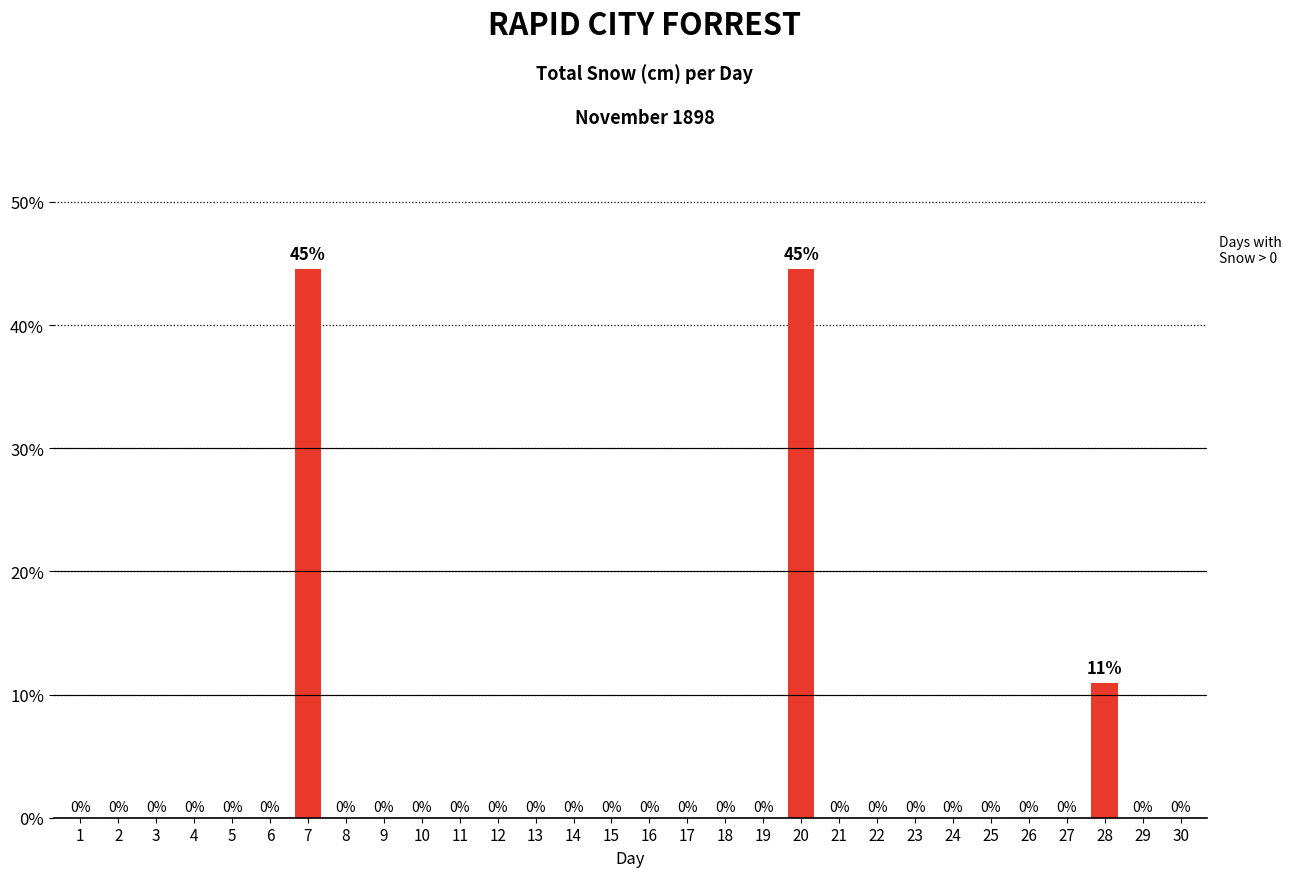

How many categories are shown in the chart?

30